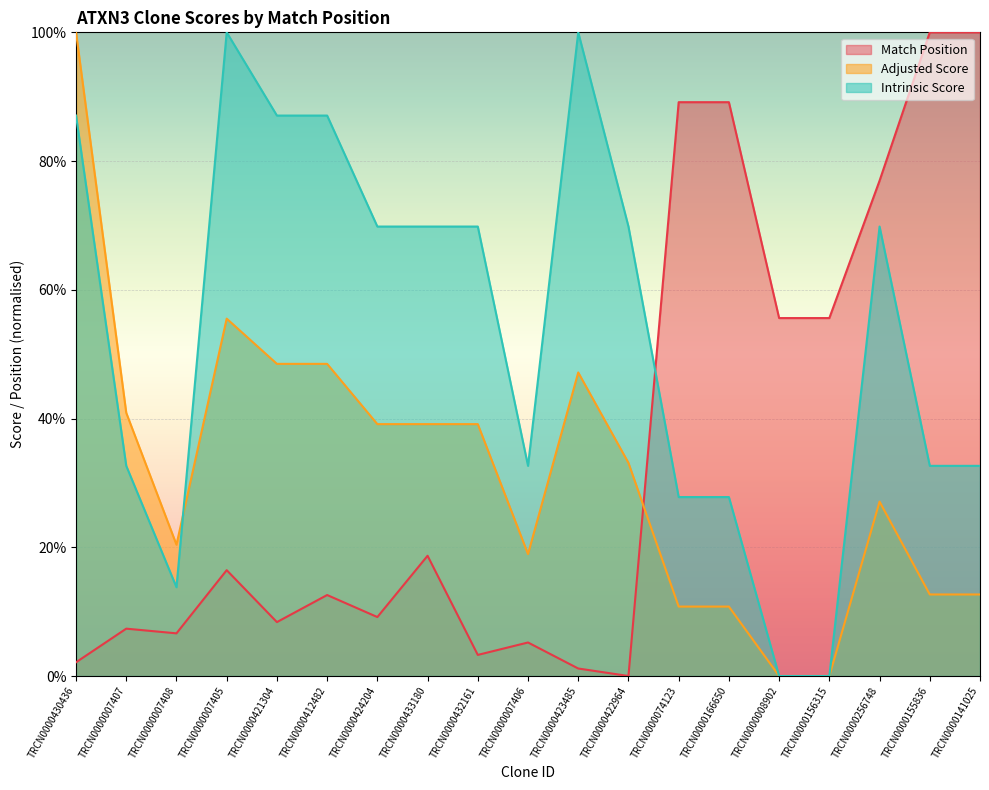

Read the Adjusted Score value at TRCN0000432161.

39.1